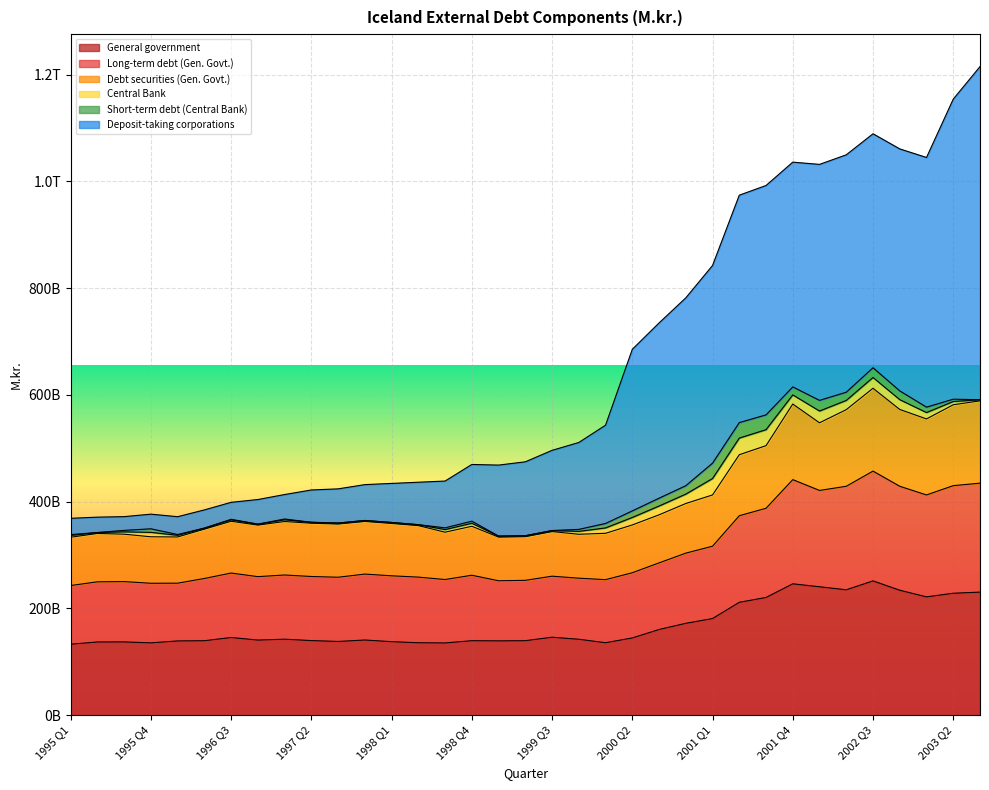

What are all the series names shown in the legend?

General government, Long-term debt (Gen. Govt.), Debt securities (Gen. Govt.), Central Bank, Short-term debt (Central Bank), Deposit-taking corporations